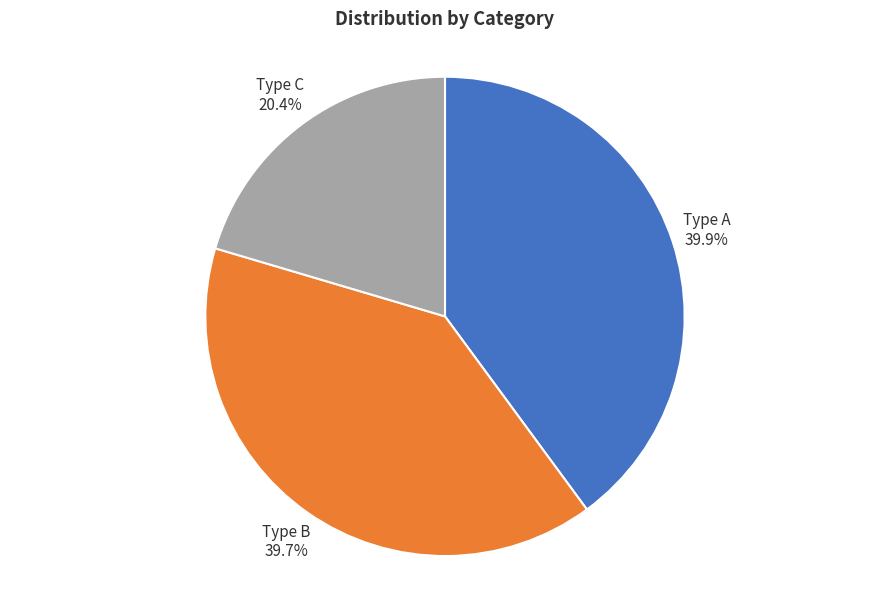

Between Type C and Type B, which is larger?

Type B